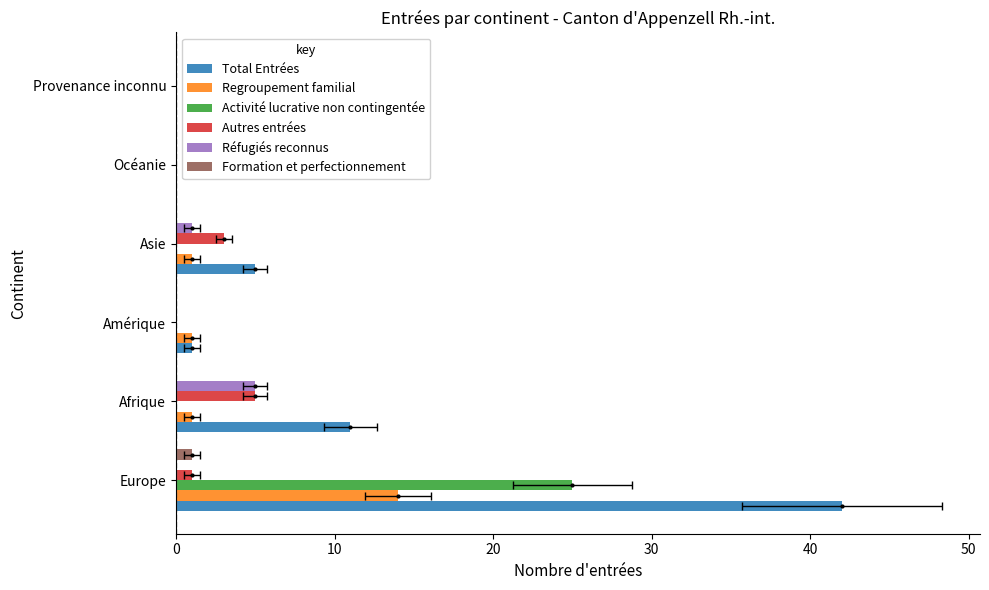

Reading left to right, list all the values displayed in this chart.

Total Entrées: 42	11	1	5	0	0
Regroupement familial: 14	1	1	1	0	0
Activité lucrative non contingentée: 25	0	0	0	0	0
Autres entrées: 1	5	0	3	0	0
Réfugiés reconnus: 0	5	0	1	0	0
Formation et perfectionnement: 1	0	0	0	0	0